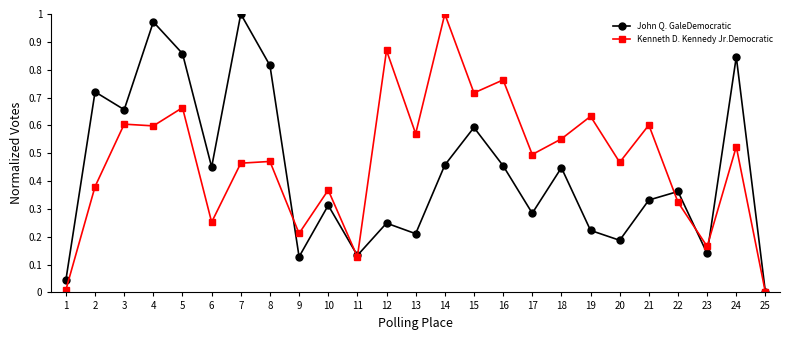

True or false: Kenneth D. Kennedy Jr.Democratic has a value of 0.7 at 17.

False